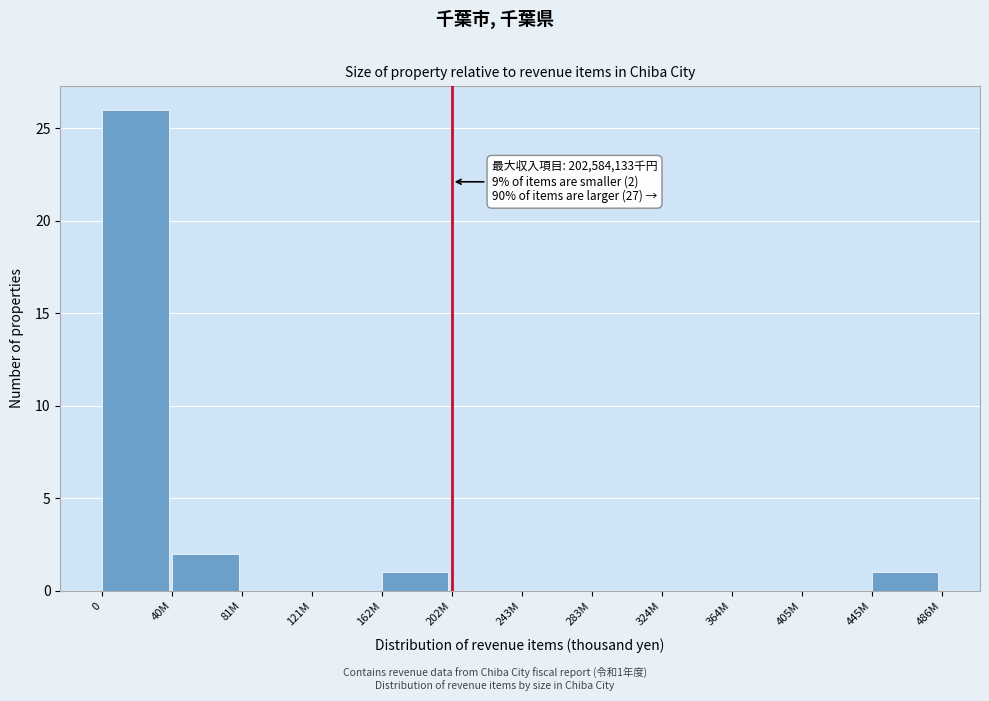

Reading right to left, transcribe all the data shown in this chart.

445M=1	405M=0	364M=0	324M=0	283M=0	243M=0	202M=0	162M=1	121M=0	81M=0	40M=2	0=26